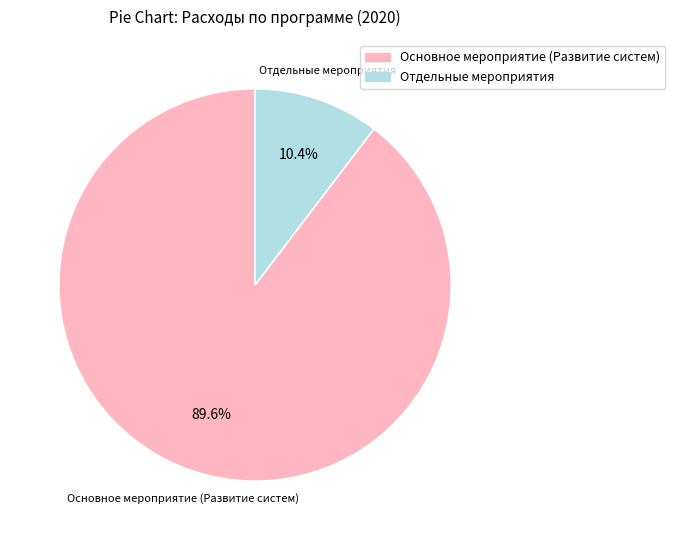

Is there a majority slice in this chart?

Yes